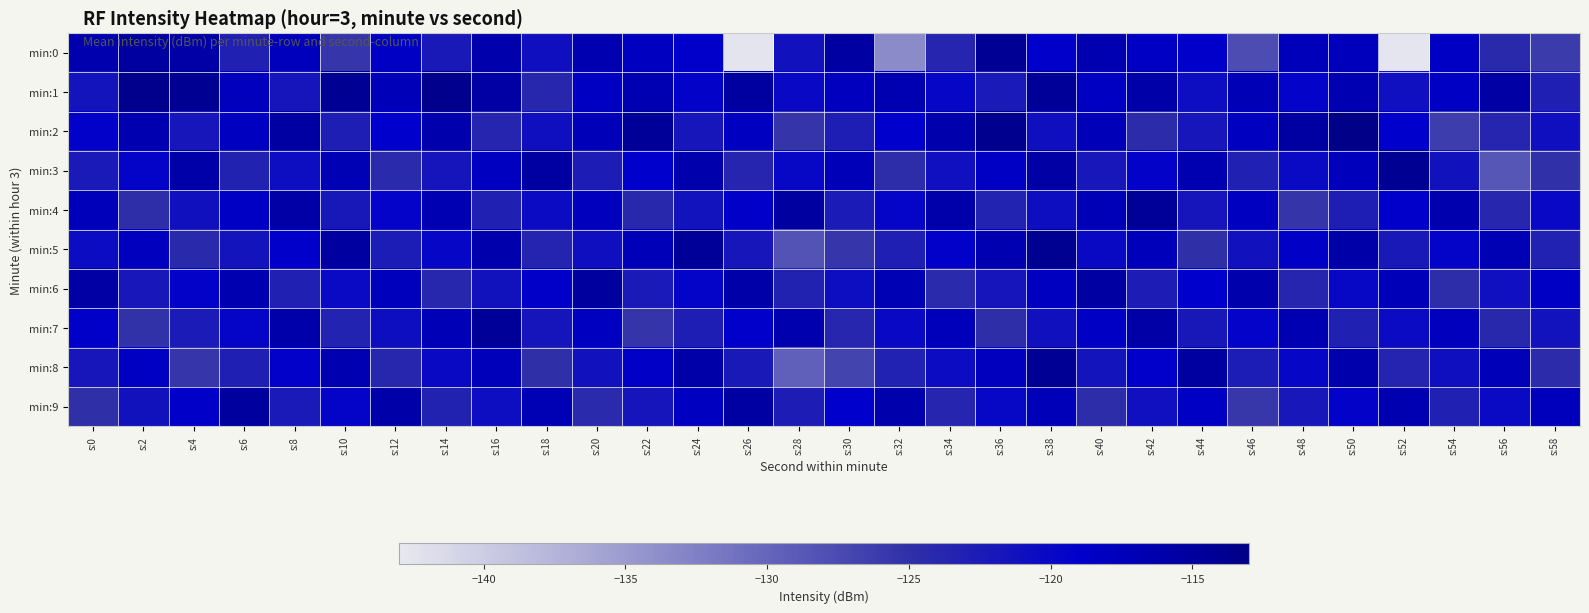

Which category has the highest value across all series?

s:50